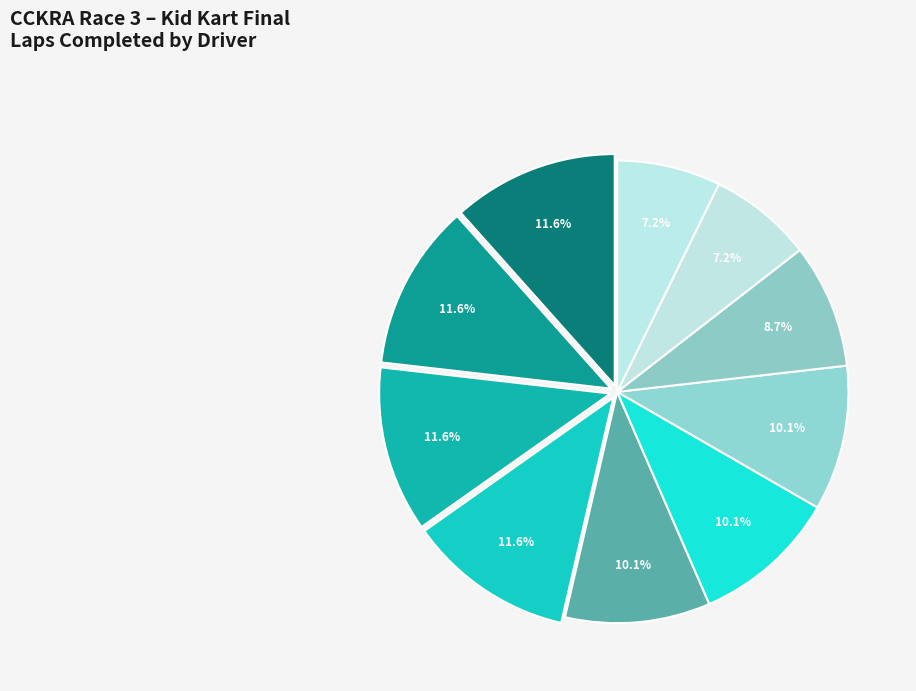

Which category has the smallest portion of the pie?

Dylan Fisher